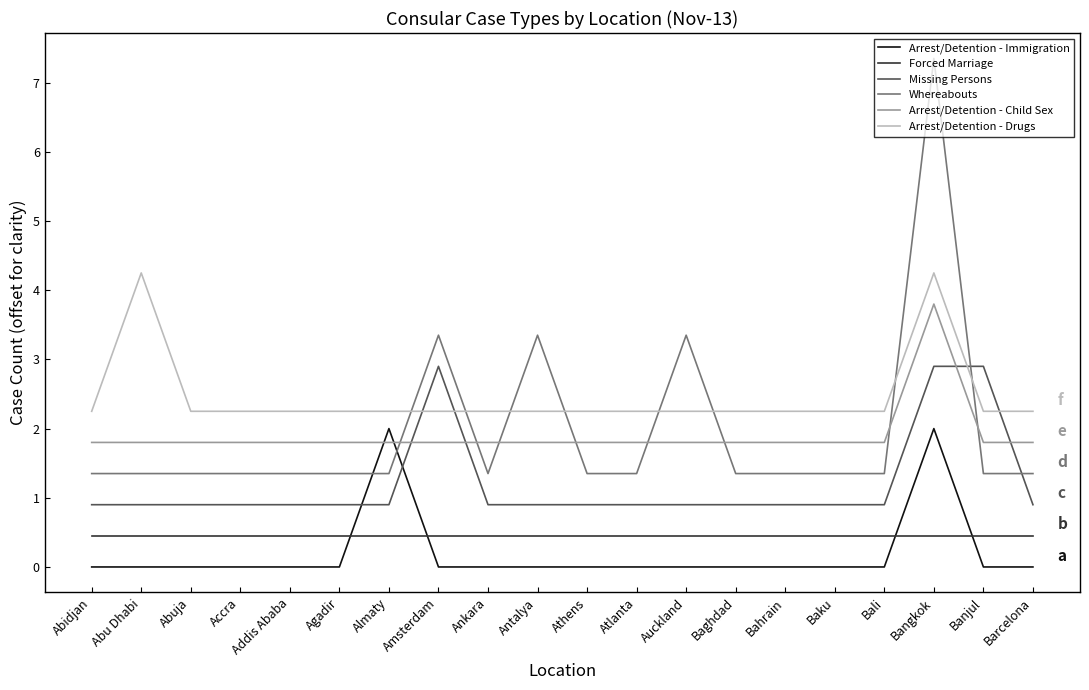

The value of Arrest/Detention - Child Sex at Auckland is 1.8. True or false?

True